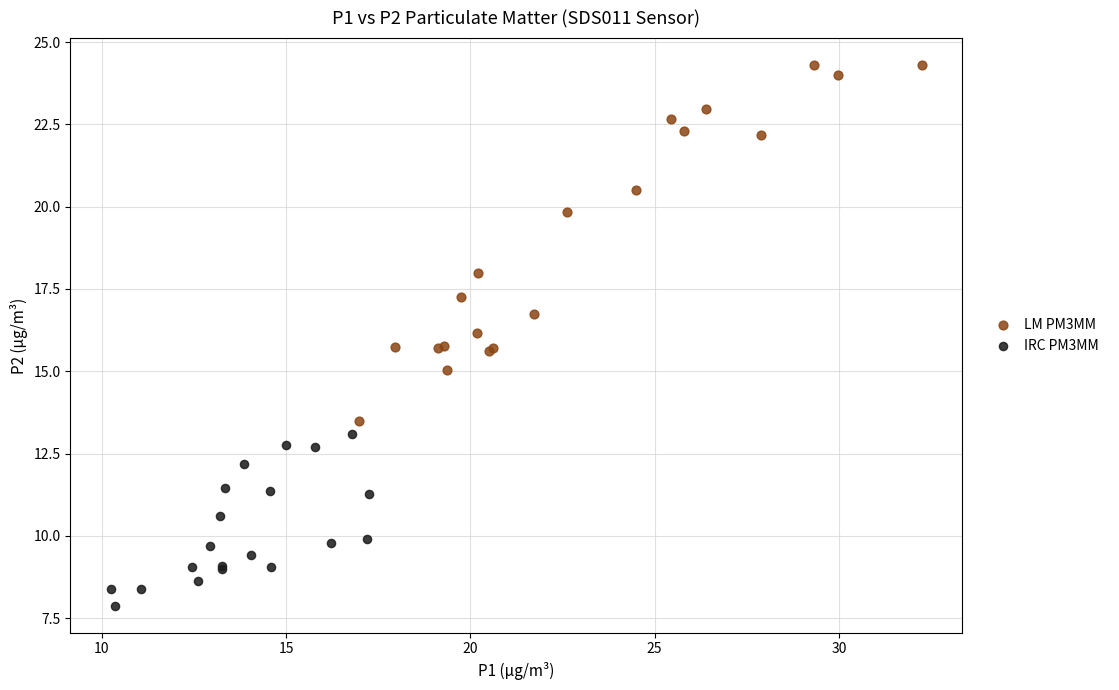

Which series contains the highest Y value?

LM PM3MM